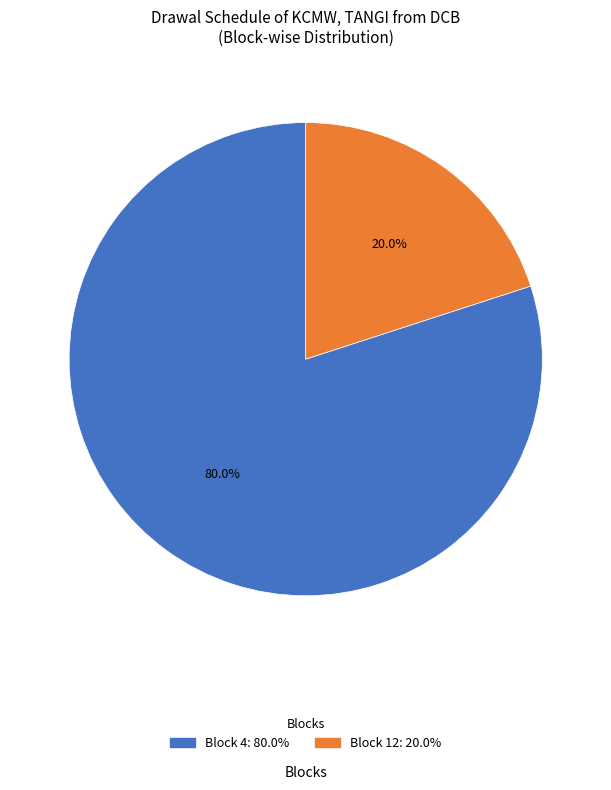

Does any single category account for the majority?

Yes